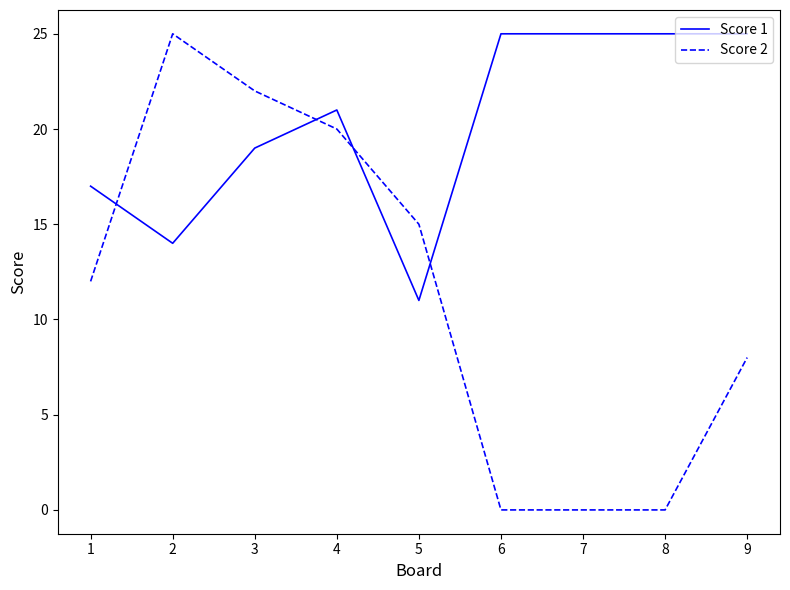

Which series changed the most between 2 and 5?

Score 2